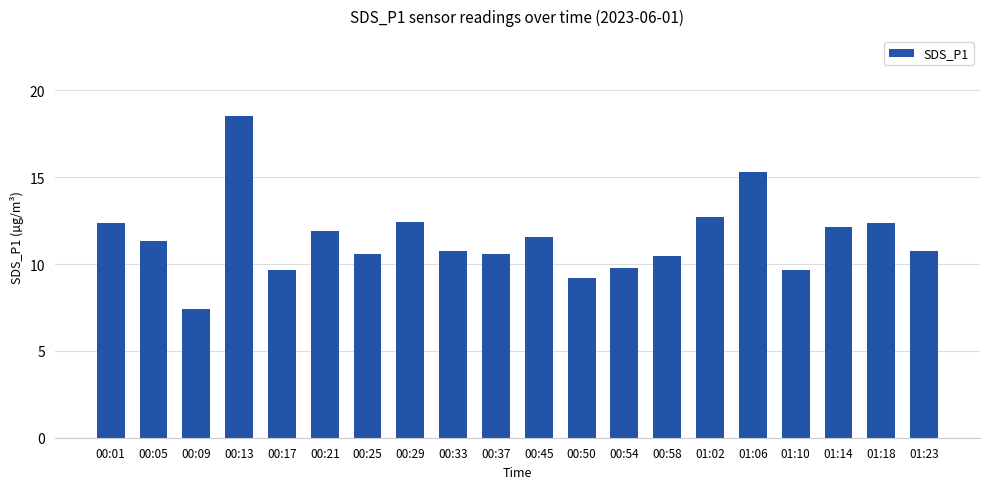

Read the value at 00:45.

11.6